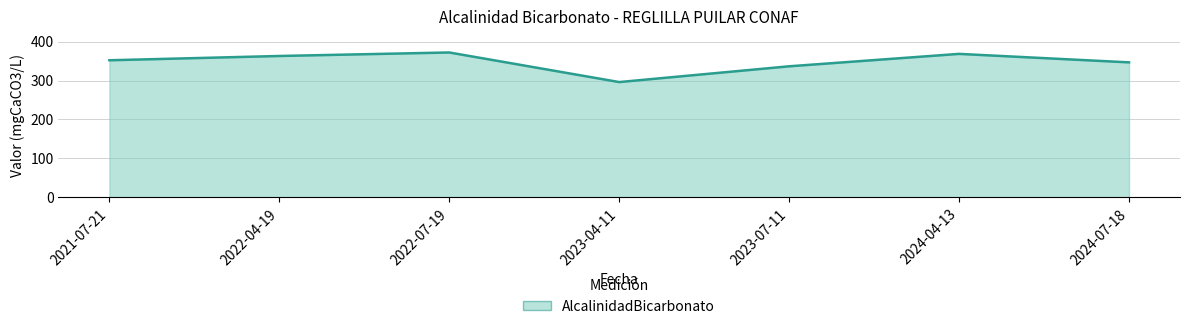

What is the ratio of the value at 2024-04-13 to the value at 2021-07-21?

1.0